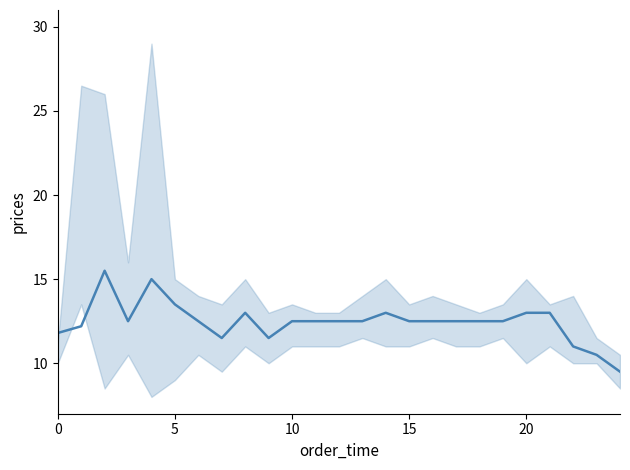

Is it true that the value at 8 is 20.4?

False